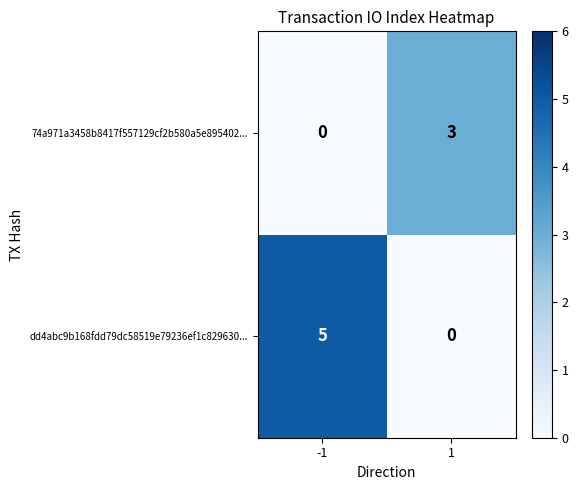

What is the difference between the highest and lowest values at 1?

3